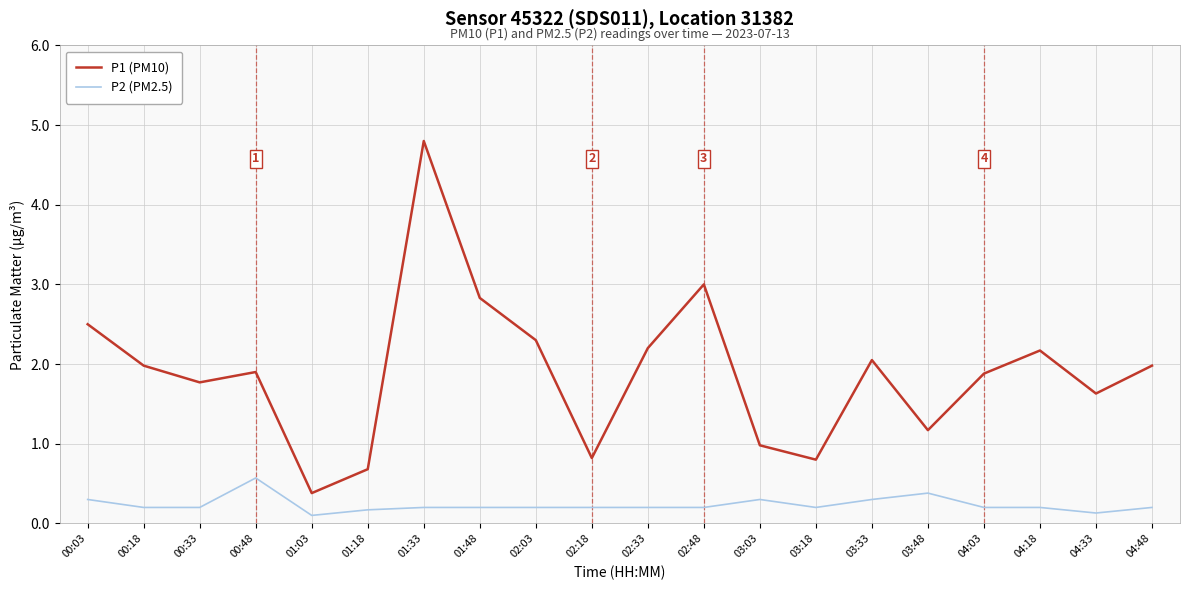

What position from the left is 04:48?

20